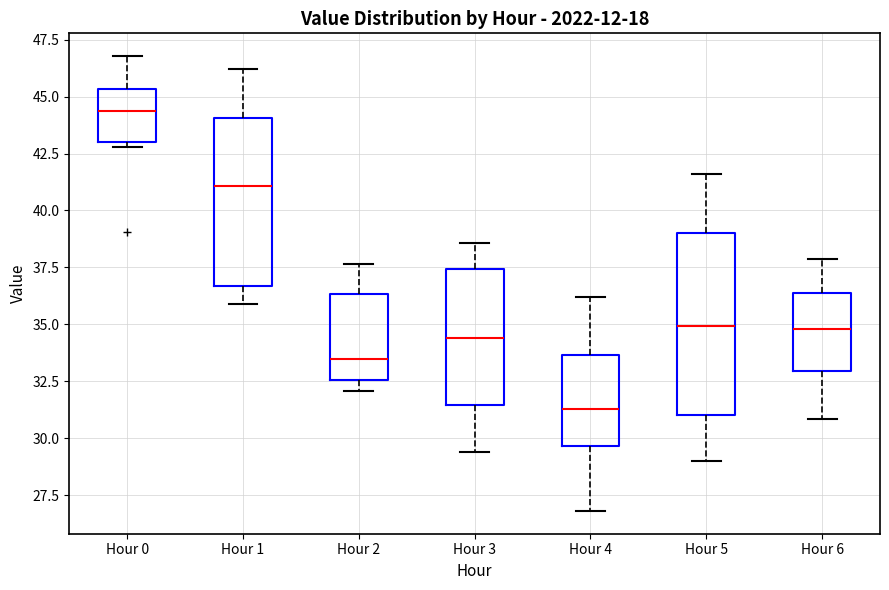

Which box has the lowest median line?

Hour 4